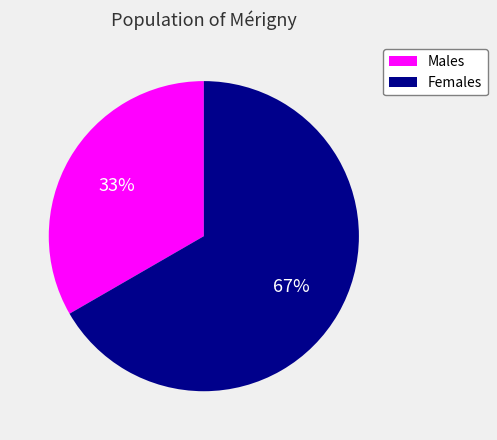

To the nearest percent, what is the average slice percentage?

50%